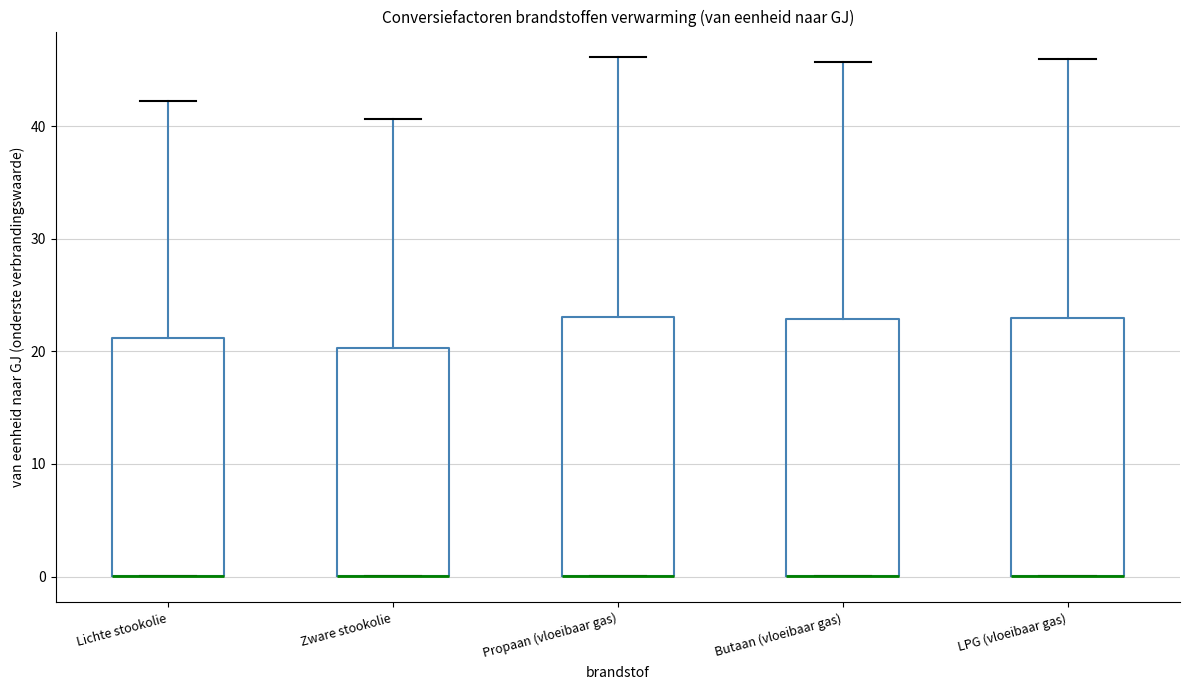

Reading left to right, read every box against the y-axis: the position of its median line, the range the box covers, and the ends of its whiskers. The values are not printed on the chart, so give them approximately, as read against the axis.

Lichte stookolie: median 0 (drawn on the box's lower edge), box 0 to 21, whiskers 0 to 42
Zware stookolie: median 0 (drawn on the box's lower edge), box 0 to 20, whiskers 0 to 41
Propaan (vloeibaar gas): median 0 (drawn on the box's lower edge), box 0 to 23, whiskers 0 to 46
Butaan (vloeibaar gas): median 0 (drawn on the box's lower edge), box 0 to 23, whiskers 0 to 46
LPG (vloeibaar gas): median 0 (drawn on the box's lower edge), box 0 to 23, whiskers 0 to 46